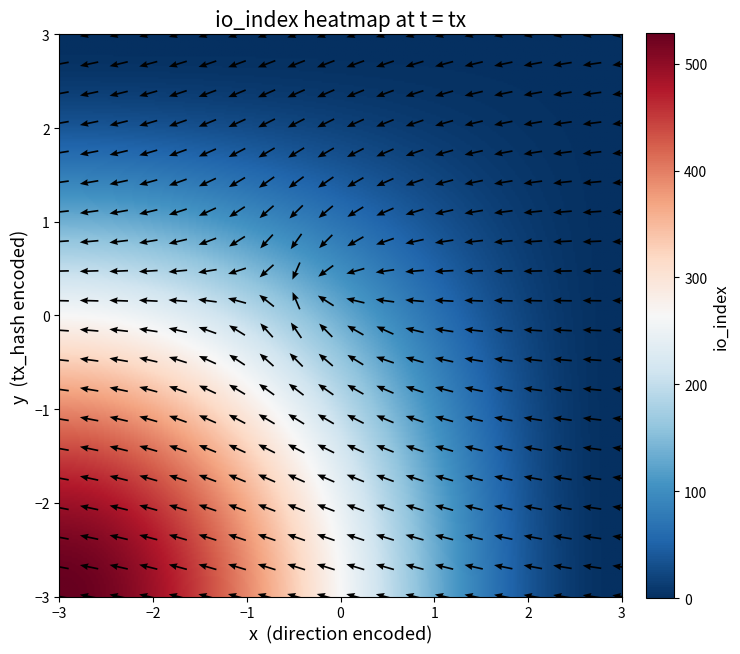

The value of 7ec26f8c7e19fa789a674f09d7b5dbc2b5871c5 at io_index is 908. True or false?

False